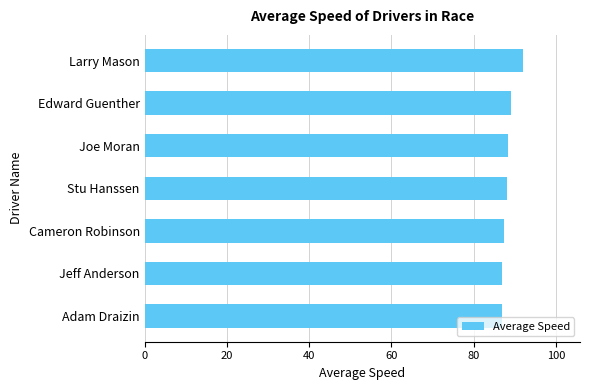

What is the label of the 6th bar from the bottom?

Edward Guenther